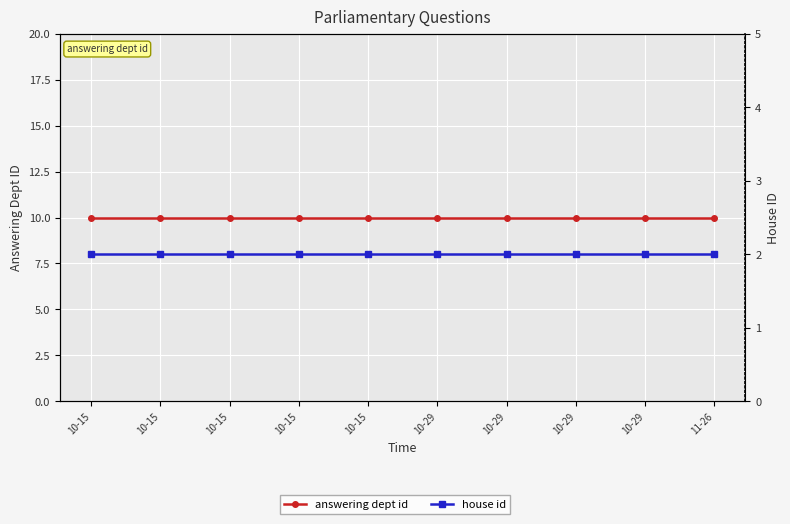

The value of answering dept id at 11-26 is 4. True or false?

False